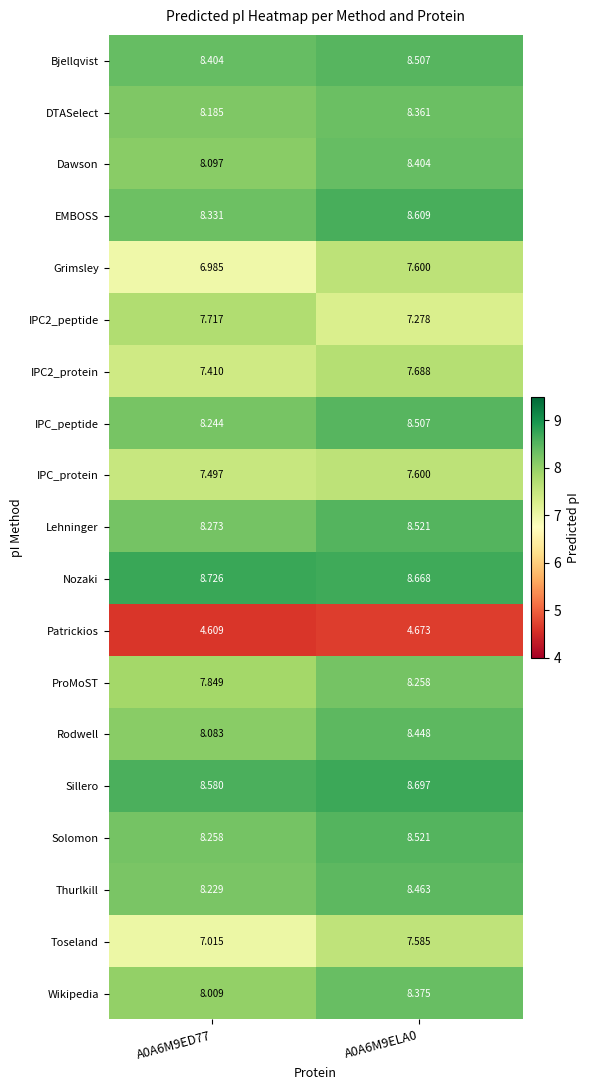

Which series has the largest total across all categories?

Nozaki